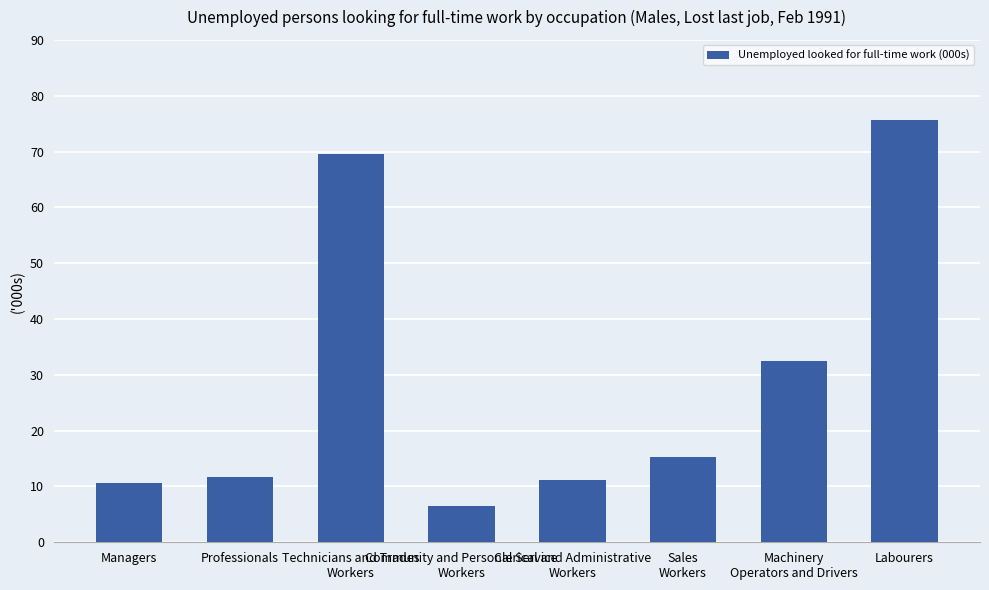

What is the ratio of the value at Labourers to the value at Community and Personal Service
Workers?

11.7